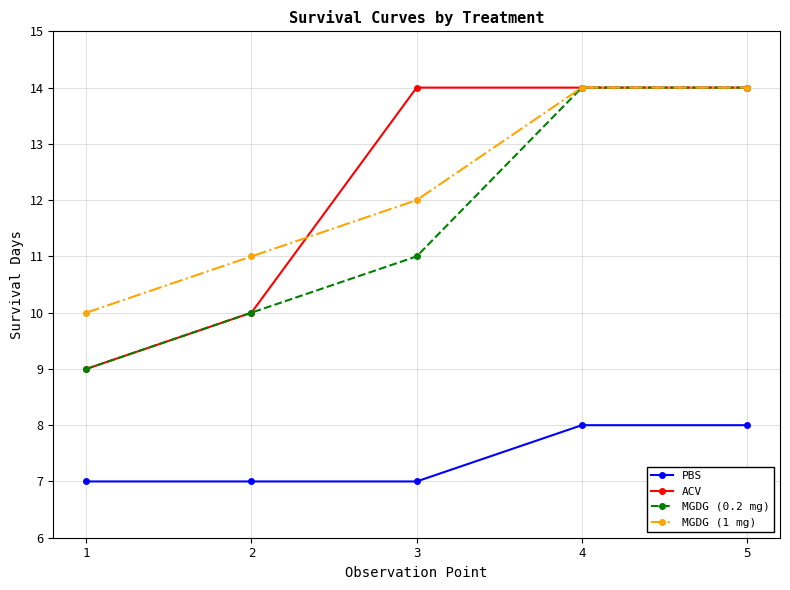

True or false: PBS and ACV intersect in this chart.

False